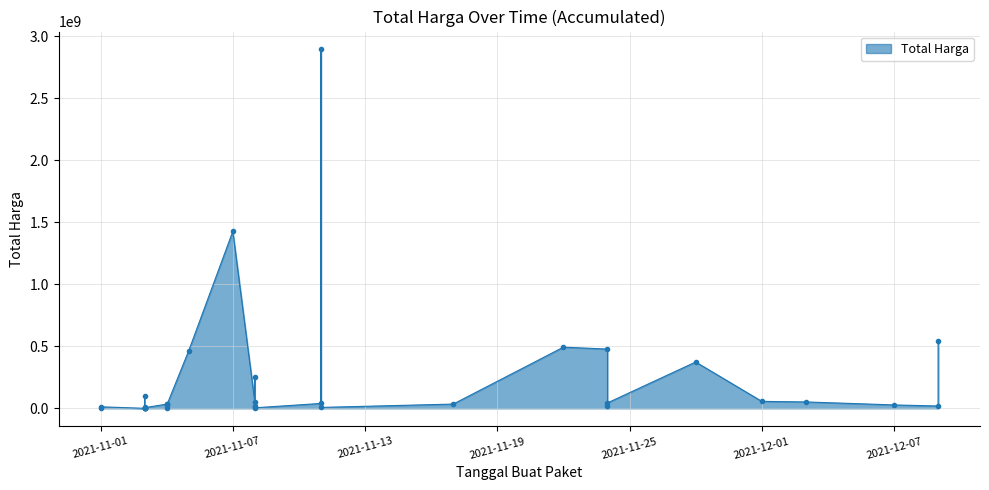

Rank the categories by value from highest to lowest.

2021-11-11, 2021-11-07, 2021-12-09, 2021-11-22, 2021-11-24, 2021-11-05, 2021-11-28, 2021-11-08, 2021-11-03, 2021-12-01, 2021-12-03, 2021-11-08, 2021-11-24, 2021-11-11, 2021-11-17, 2021-11-04, 2021-11-04, 2021-12-07, 2021-11-04, 2021-11-24, 2021-12-09, 2021-11-08, 2021-11-01, 2021-11-08, 2021-11-03, 2021-11-11, 2021-11-03, 2021-11-03, 2021-11-08, 2021-11-03, 2021-11-04, 2021-11-01, 2021-11-03, 2021-11-03, 2021-11-03